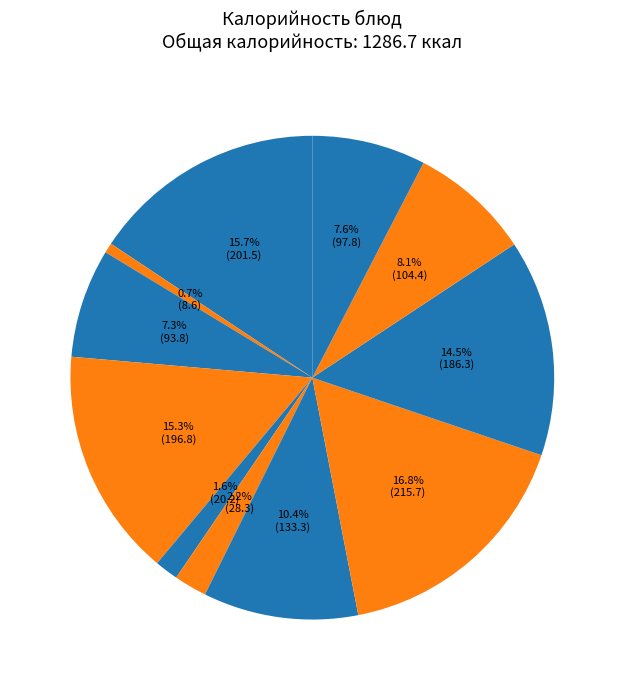

How many segments does this pie chart have?

11